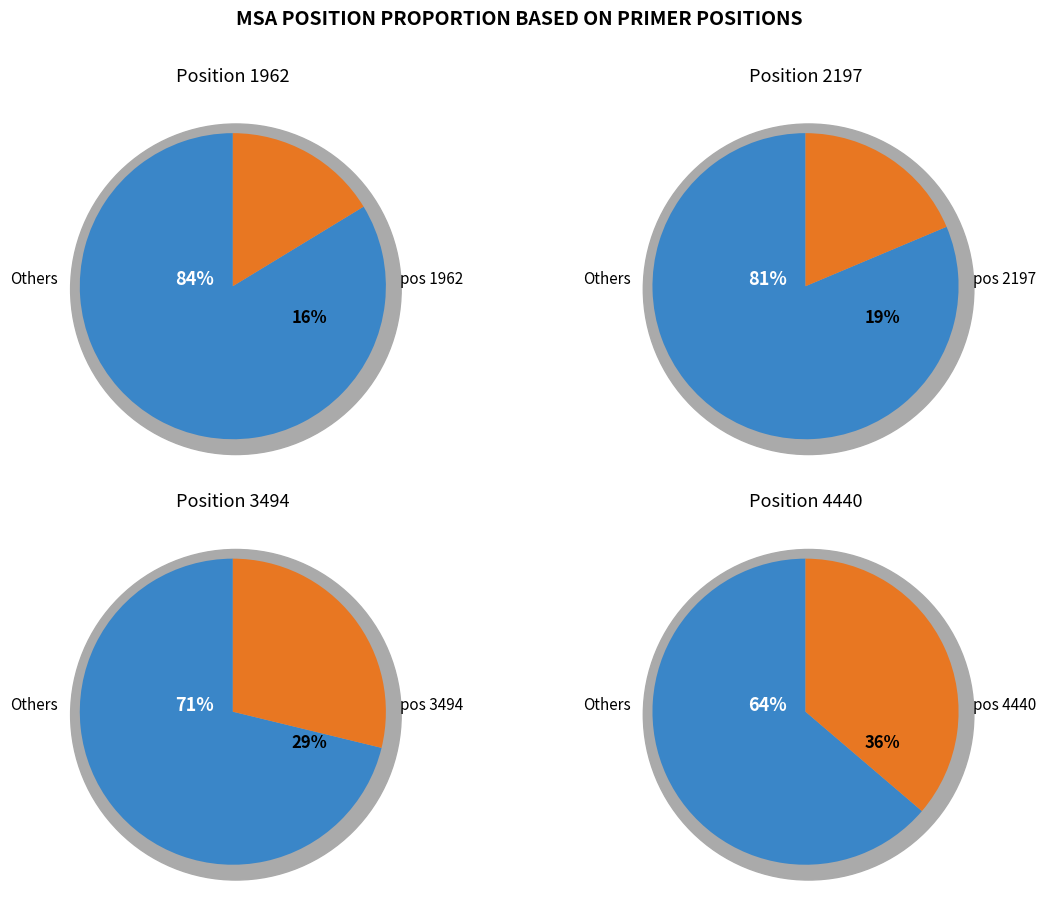

True or false: 1962 accounts for 10% of the total.

False